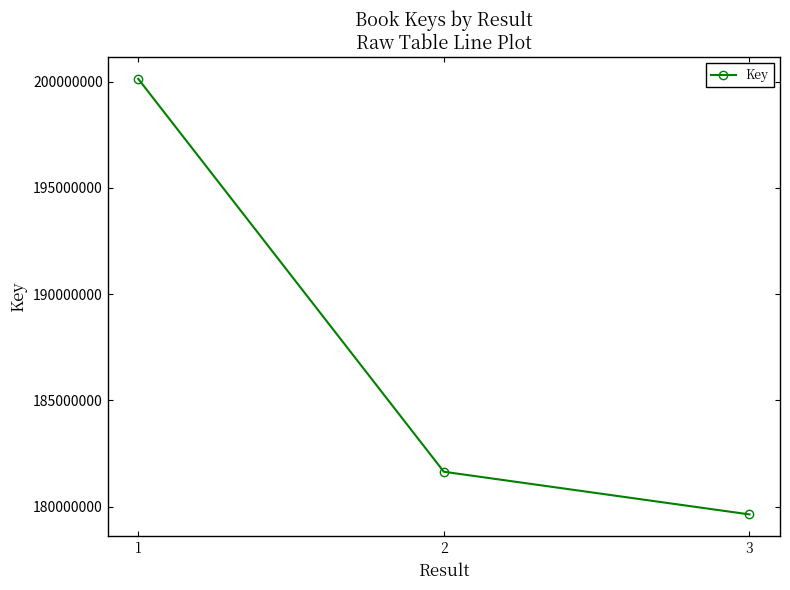

Where does the data first go above 181642670?

1